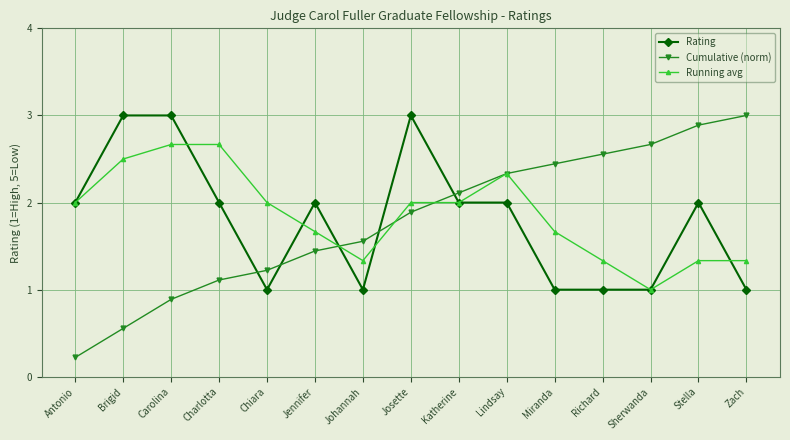

Is it true that Cumulative (norm) equals 2.1 at Katherine?

True